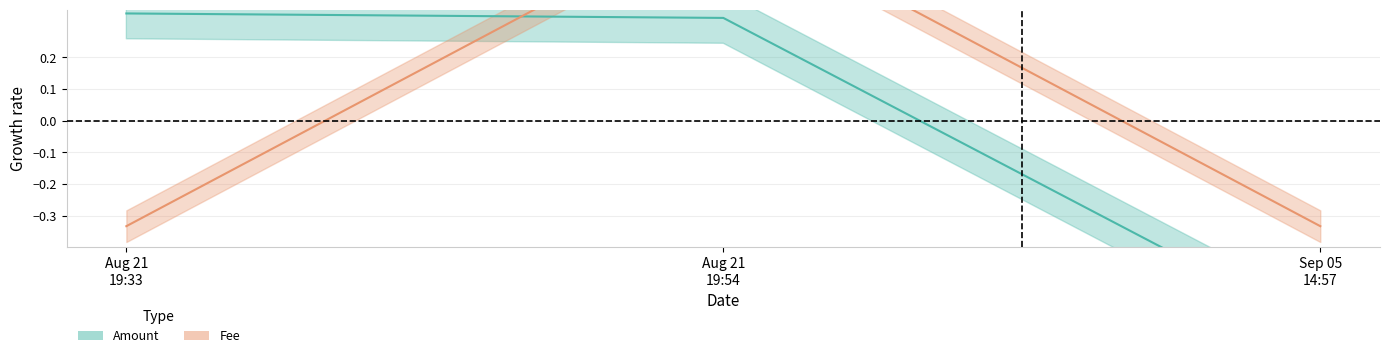

What is the label of the 3rd point from the right?

Aug 21 19:33